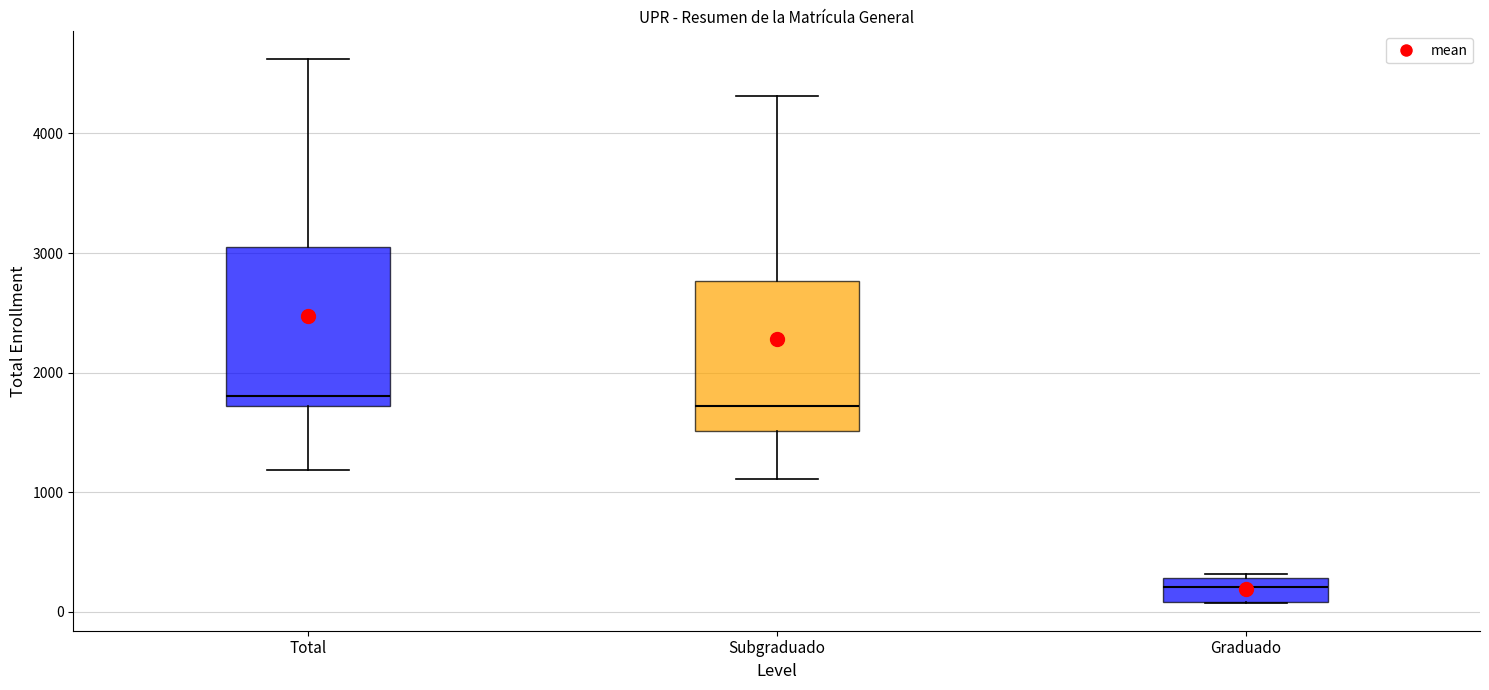

Reading left to right, transcribe this box plot: for each box, give where its median line is, the range the box spans, and where its two whiskers end, as read against the y-axis. The values are not printed on the chart, so give them approximately, as read against the axis.

Total: median 1800, box 1700 to 3100, whiskers 1200 to 4600
Subgraduado: median 1700, box 1500 to 2800, whiskers 1100 to 4300
Graduado: median 200, box 100 to 300, whiskers 100 to 300 (just above the box's upper edge)